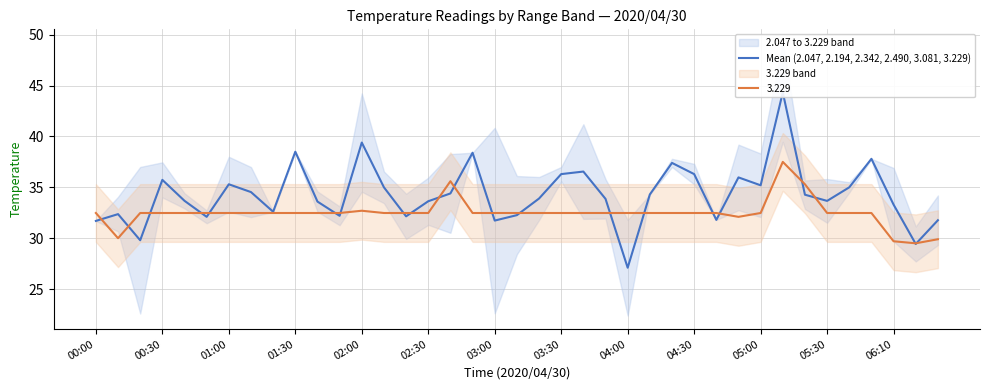

True or false: 3.229 has a value of 48.7 at 06:10.

False